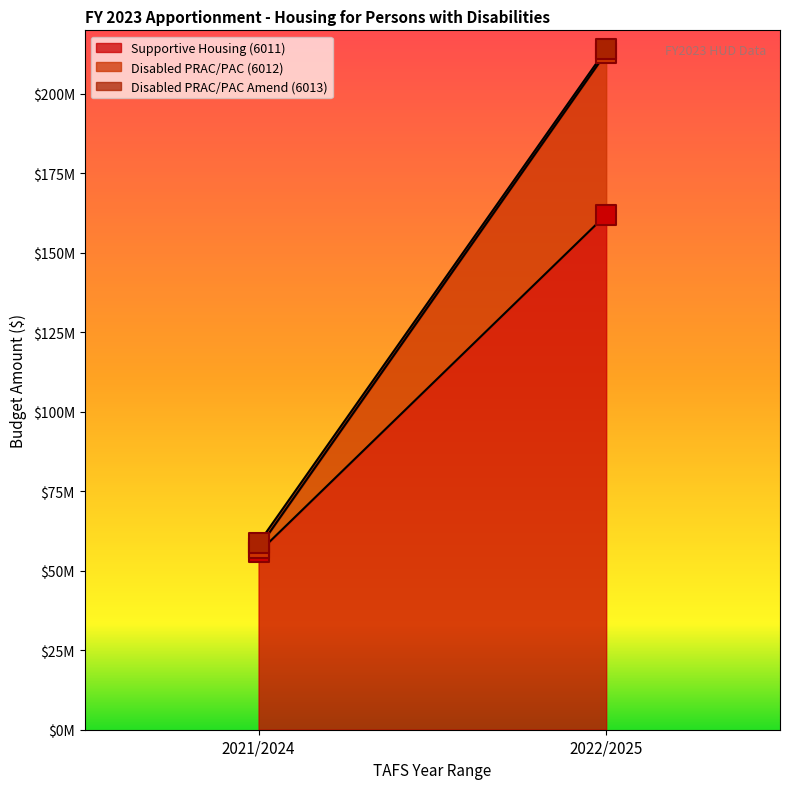

Which series has the largest total across all categories?

Supportive Housing (6011)